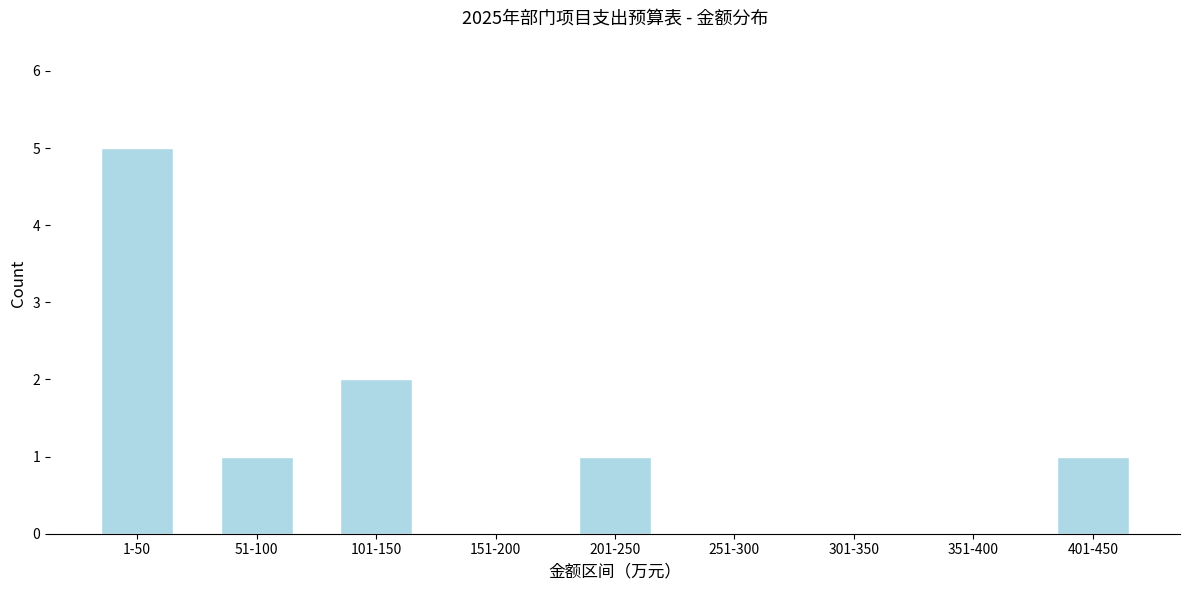

Reading left to right, list all the values displayed in this chart.

1-50=5	51-100=1	101-150=2	151-200=0	201-250=1	251-300=0	301-350=0	351-400=0	401-450=1